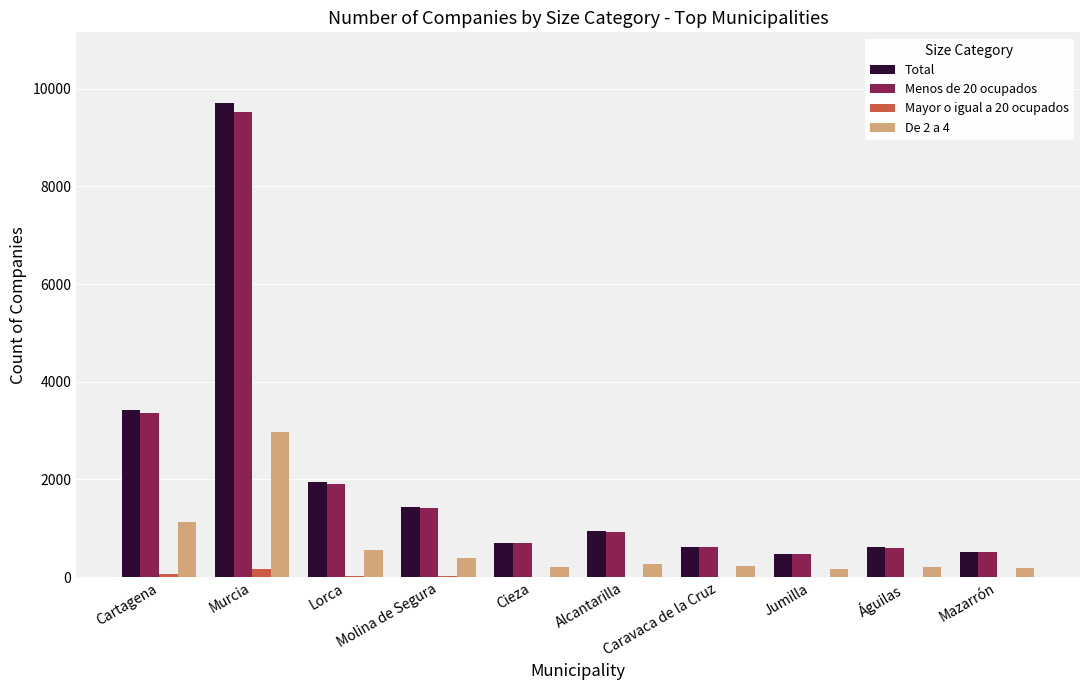

What is the maximum value shown in the chart?

9700